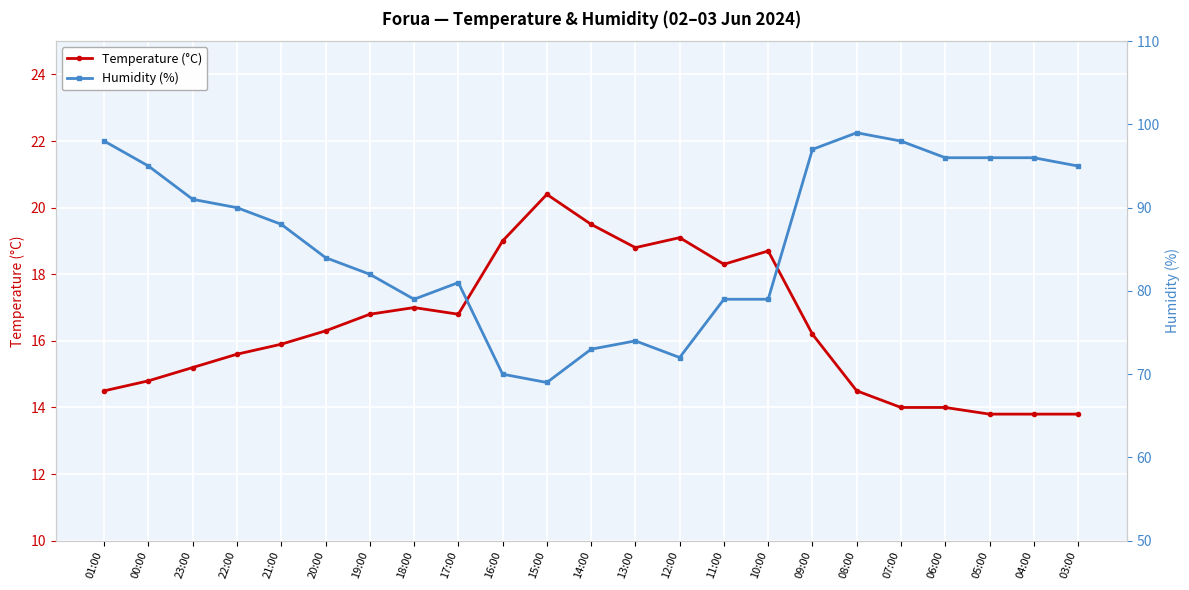

True or false: Temperature (°C) and Humidity (%) intersect in this chart.

False